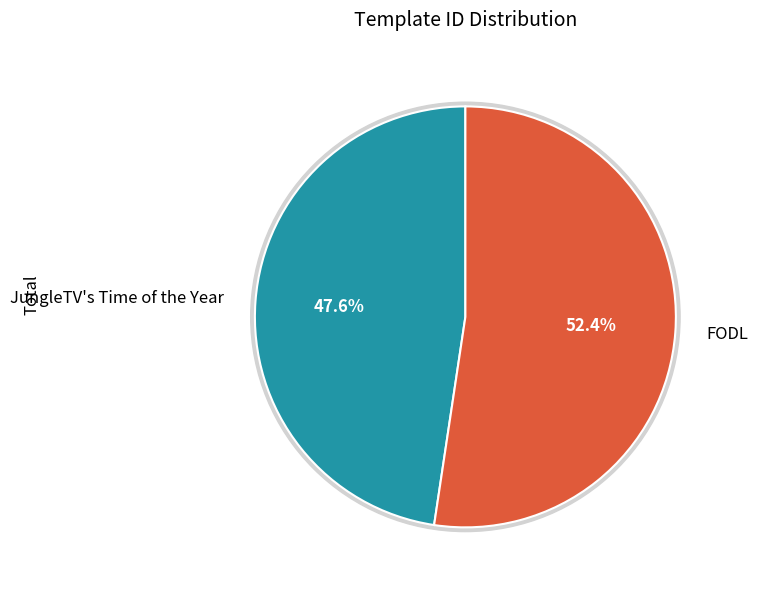

Is there a majority slice in this chart?

Yes